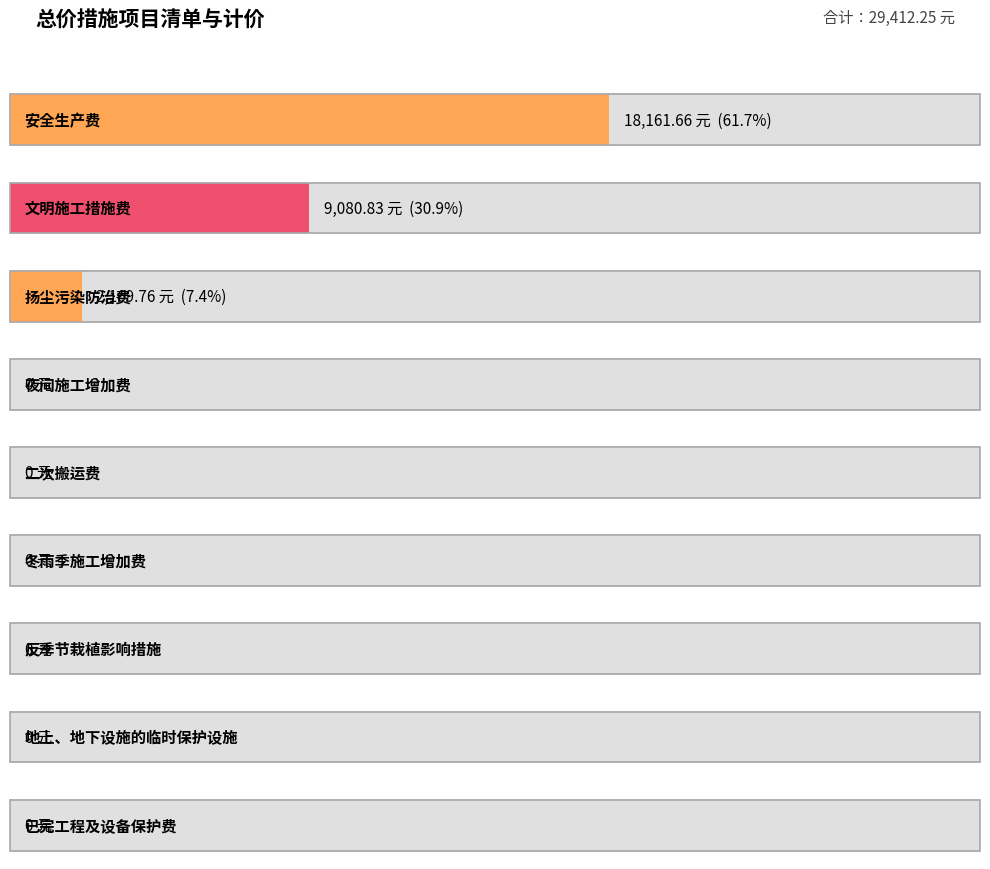

How many bars are there in total?

9